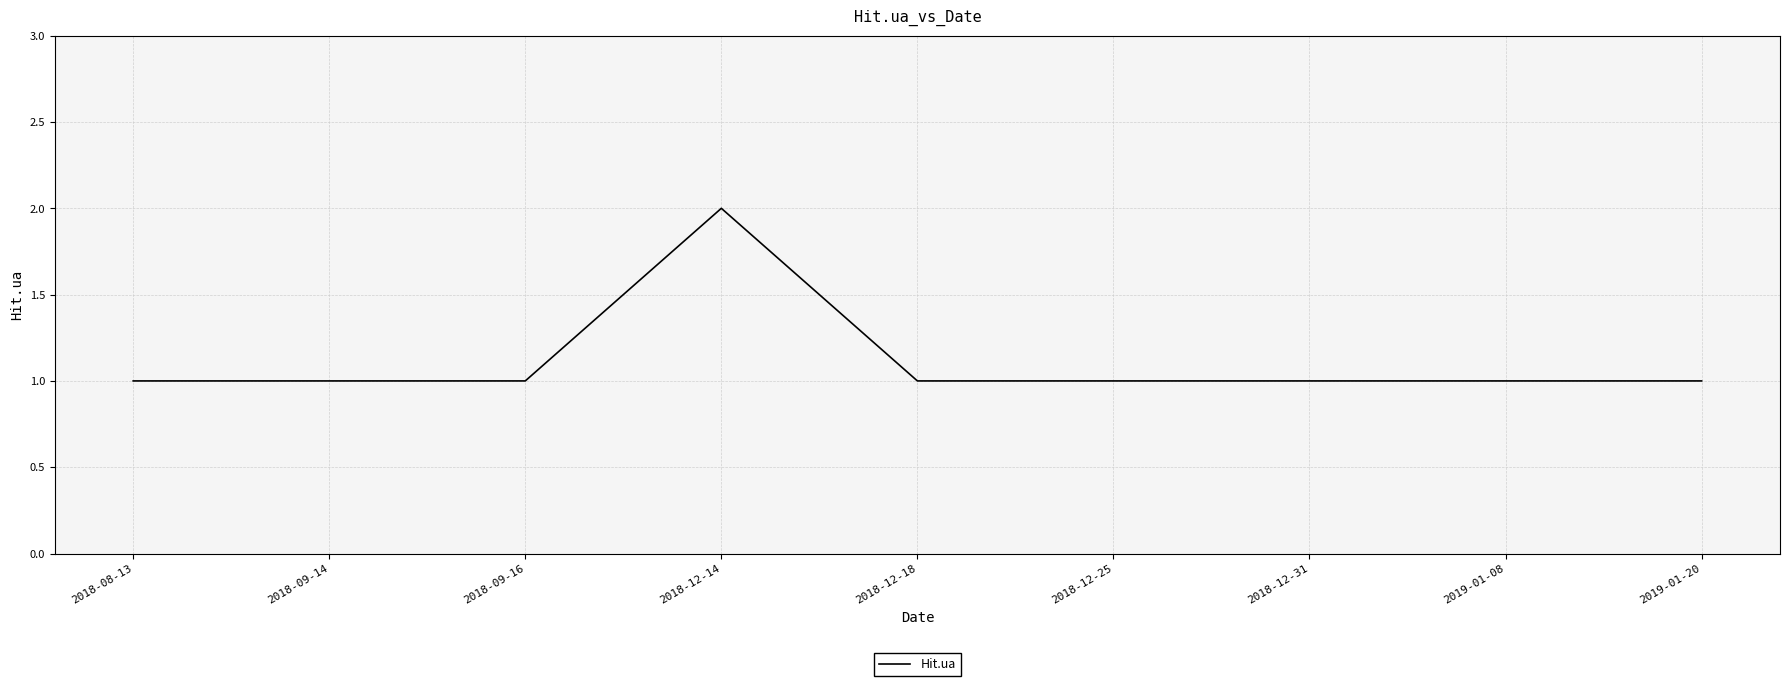

At which category does the chart reach its peak across all series?

2018-12-14